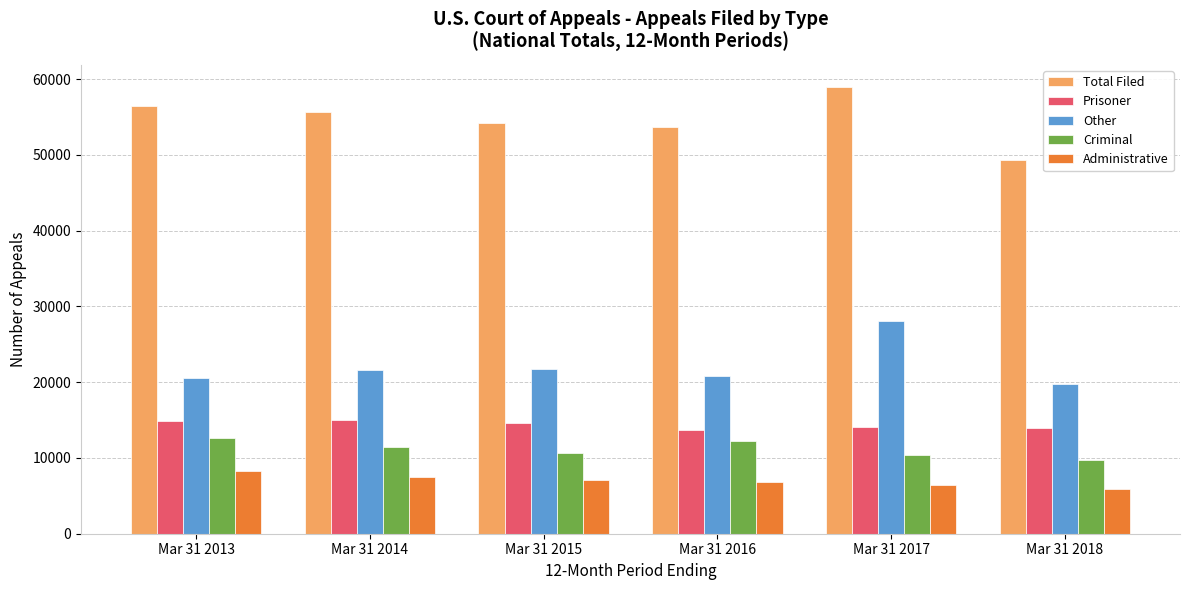

How many distinct data groups are displayed?

5